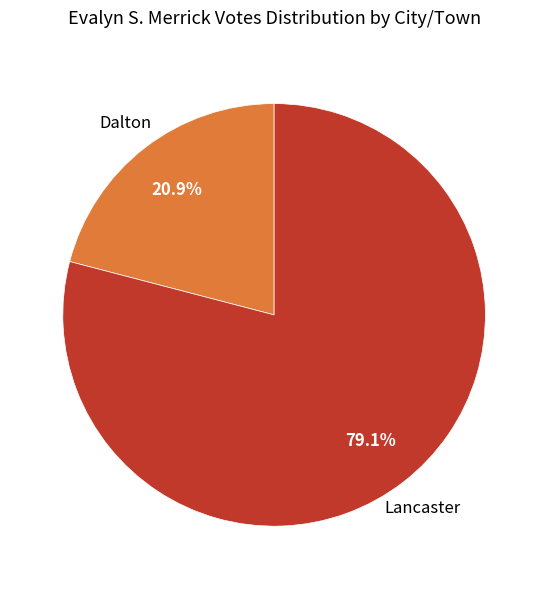

Does any single category account for the majority?

Yes